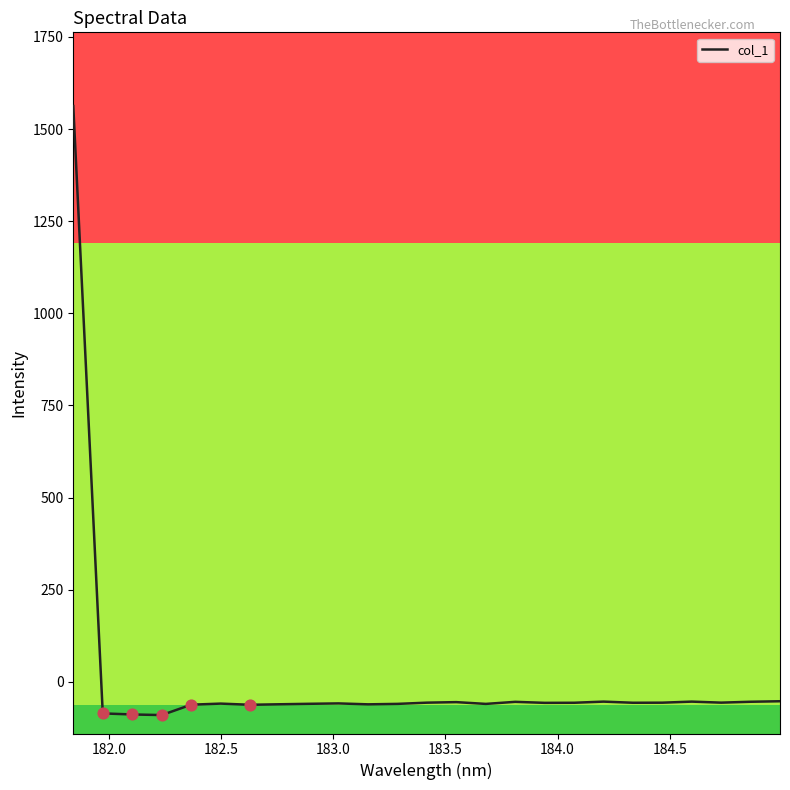

What is the difference between the maximum and minimum values?

1652.8